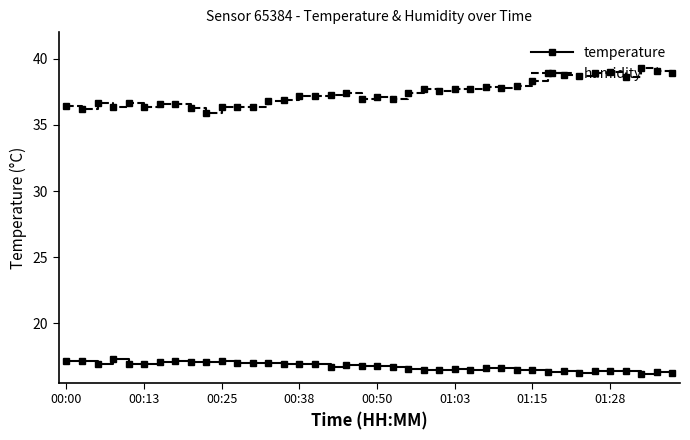

True or false: temperature and humidity intersect in this chart.

False